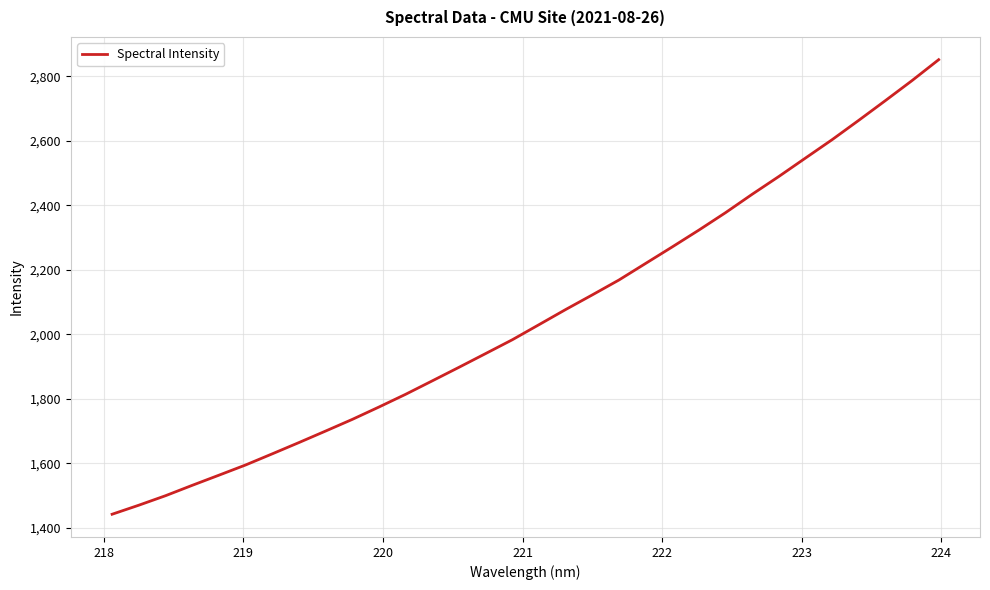

What is the difference between the maximum and minimum values?

1409.4